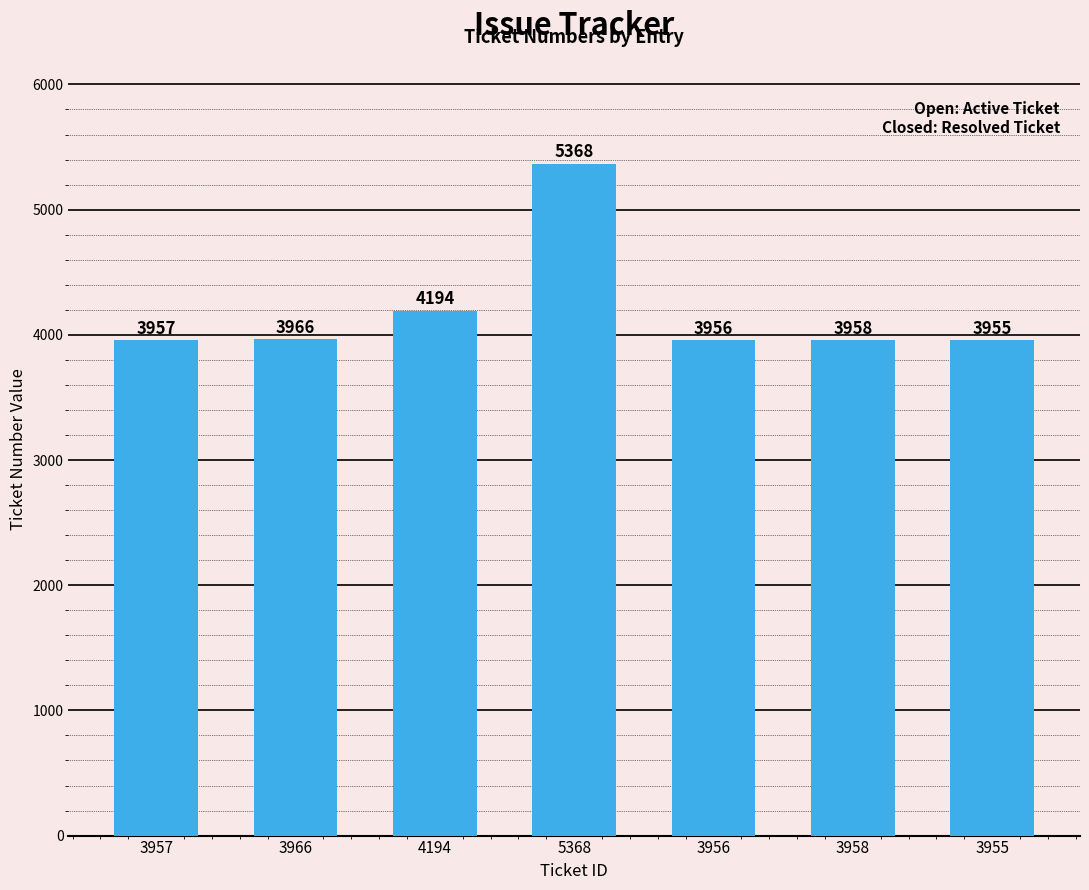

The value at 3956 is 2488. True or false?

False